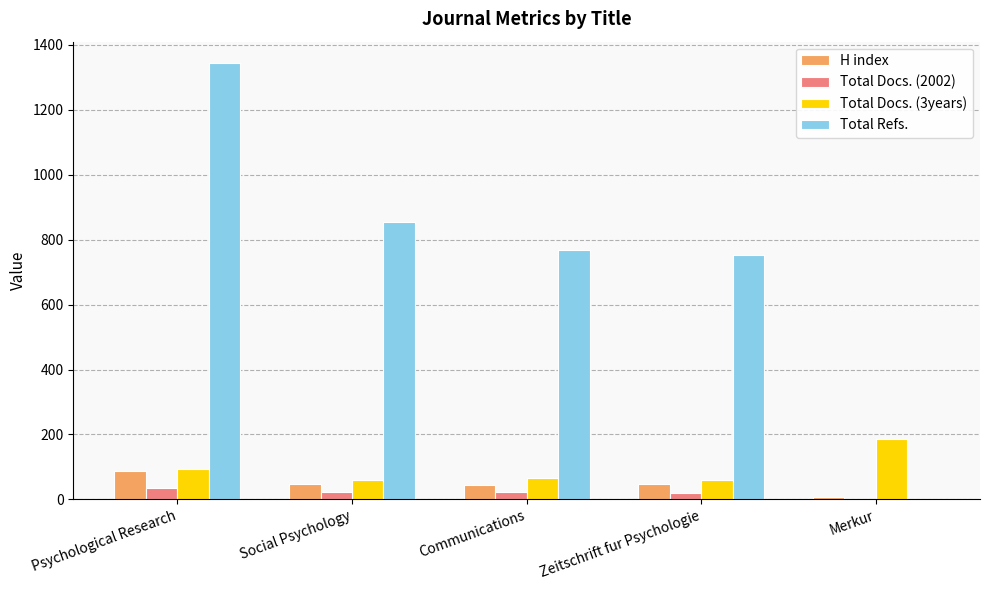

At which label is Total Refs. closest to 671?

Zeitschrift fur Psychologie